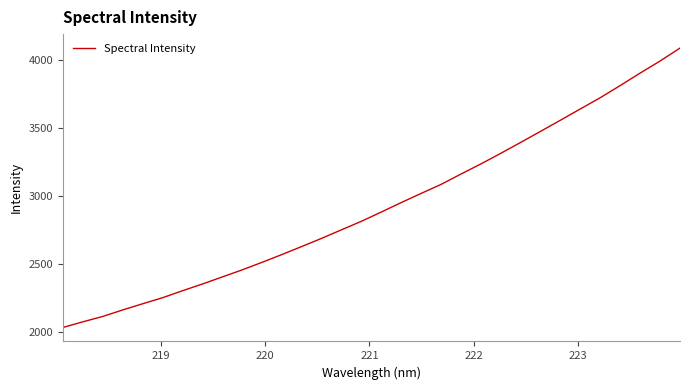

How many lines are shown in the chart?

1